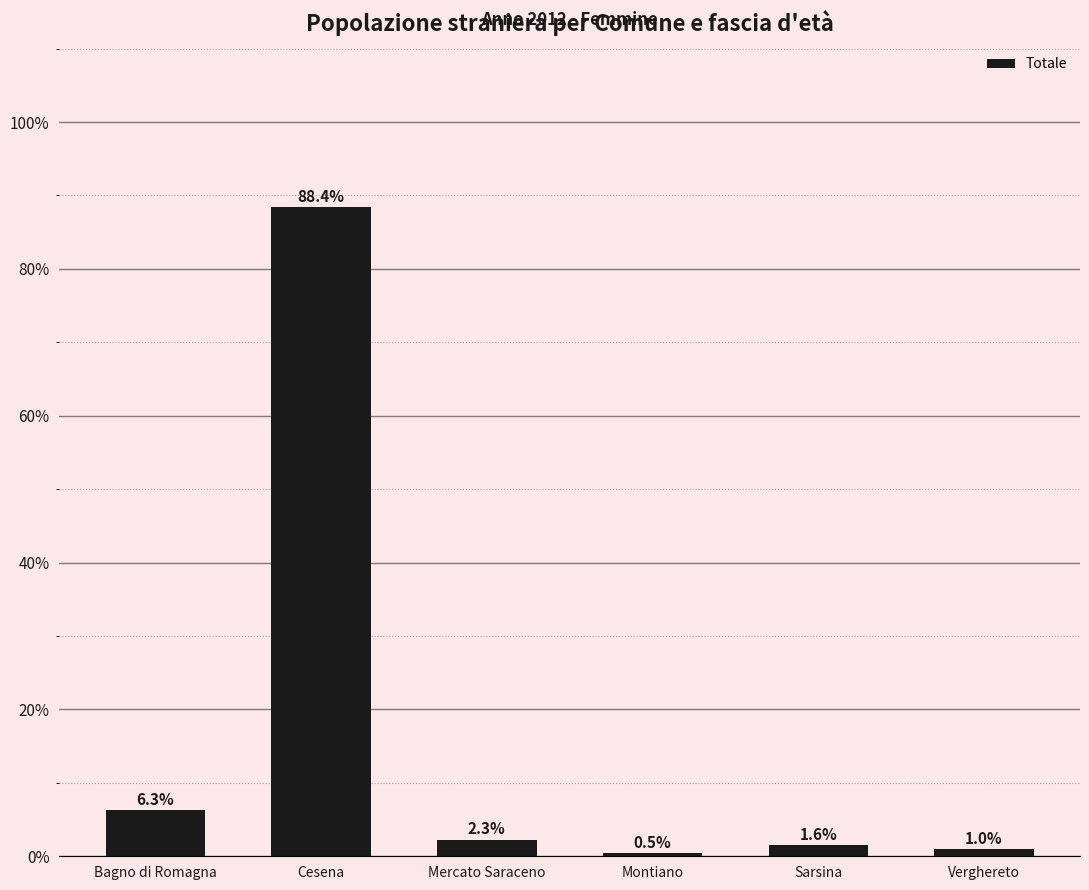

Rank the categories by value from highest to lowest.

Cesena, Bagno di Romagna, Mercato Saraceno, Sarsina, Verghereto, Montiano